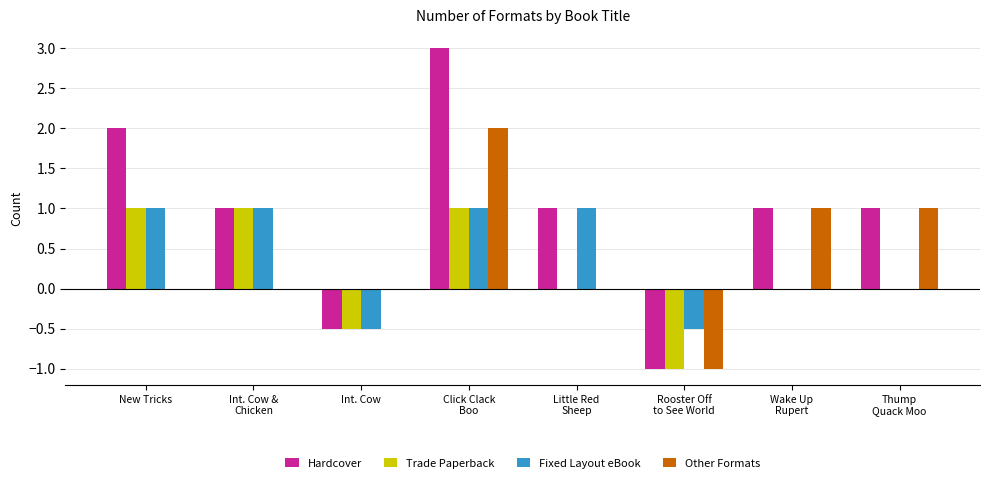

What is the maximum value shown in the chart?

3.0